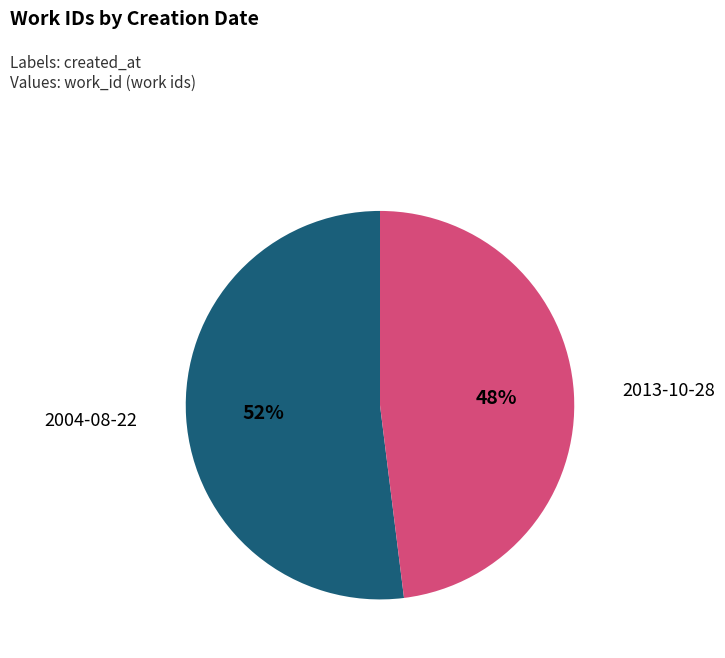

To the nearest percent, what is the difference between the largest and smallest slice percentages?

4%